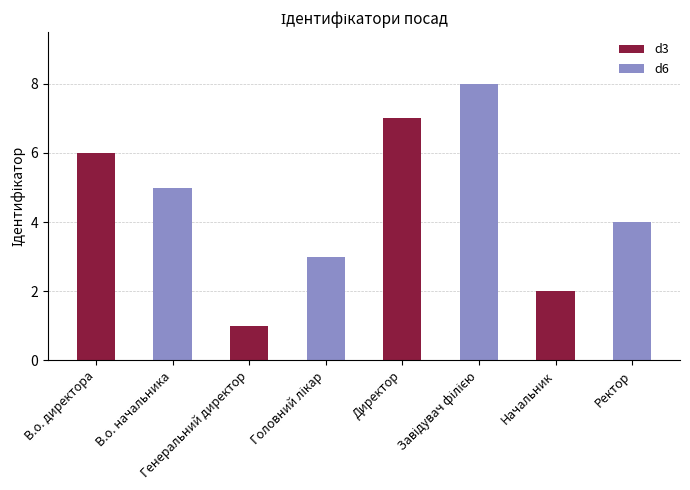

Does the chart contain stacked bars?

No